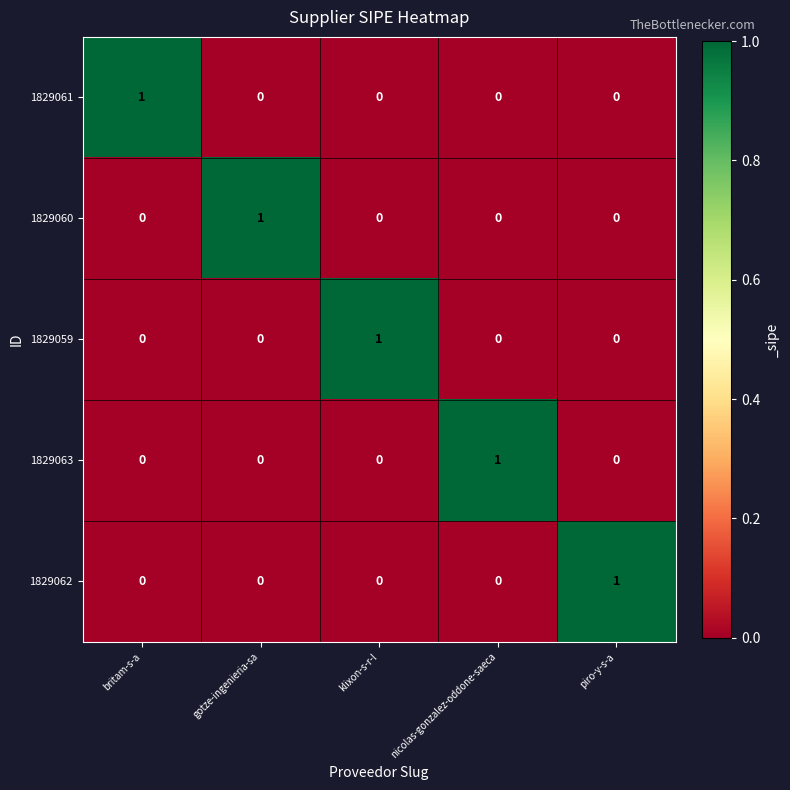

At how many categories does at least one series exceed 0?

5